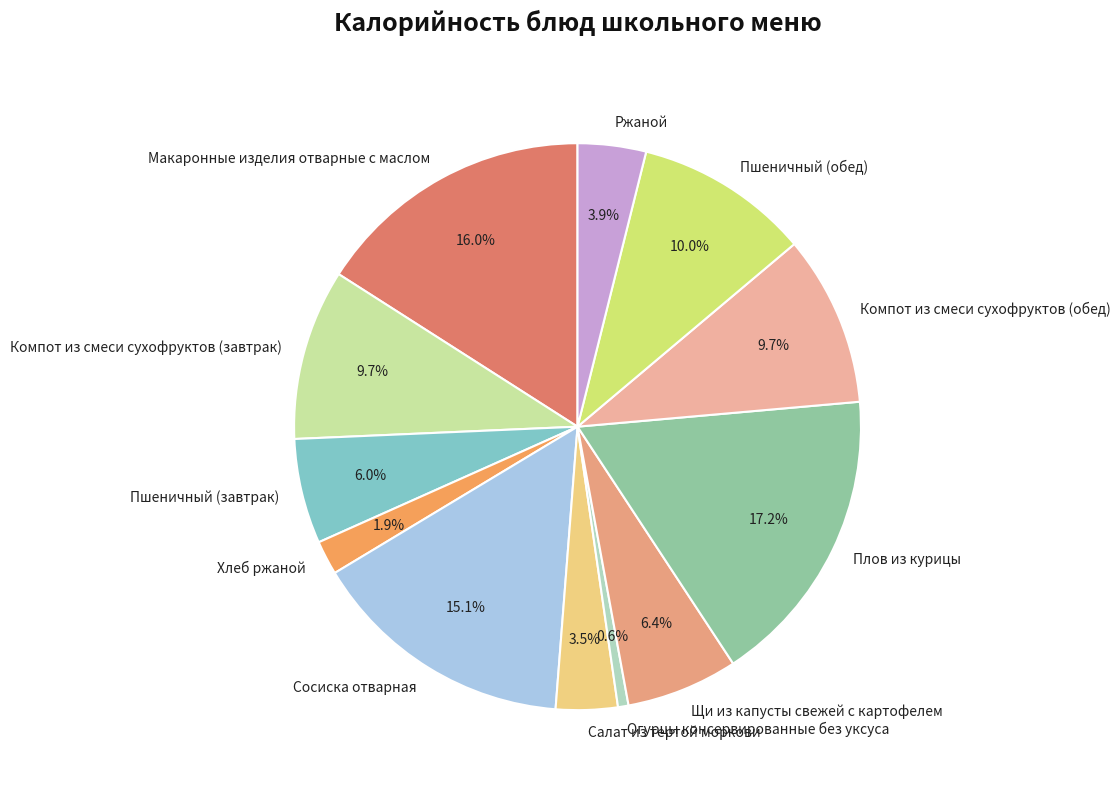

Which slice is the smallest?

Огурцы консервированные без уксуса